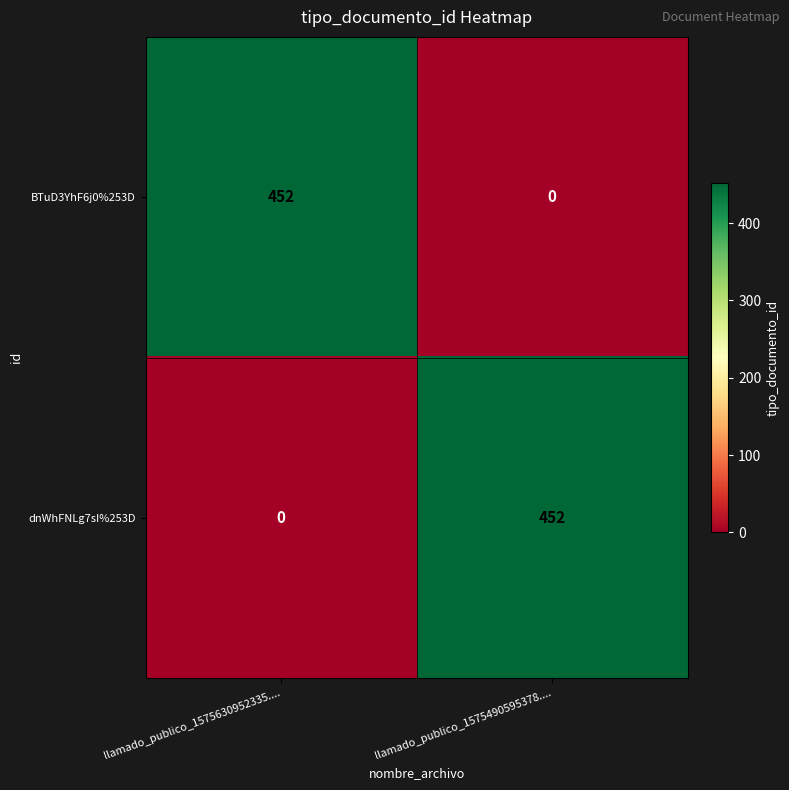

Reading right to left, transcribe all the data shown in this chart.

BTuD3YhF6j0%253D: llamado_publico_1575490595378....=0	llamado_publico_1575630952335....=452
dnWhFNLg7sI%253D: llamado_publico_1575490595378....=452	llamado_publico_1575630952335....=0